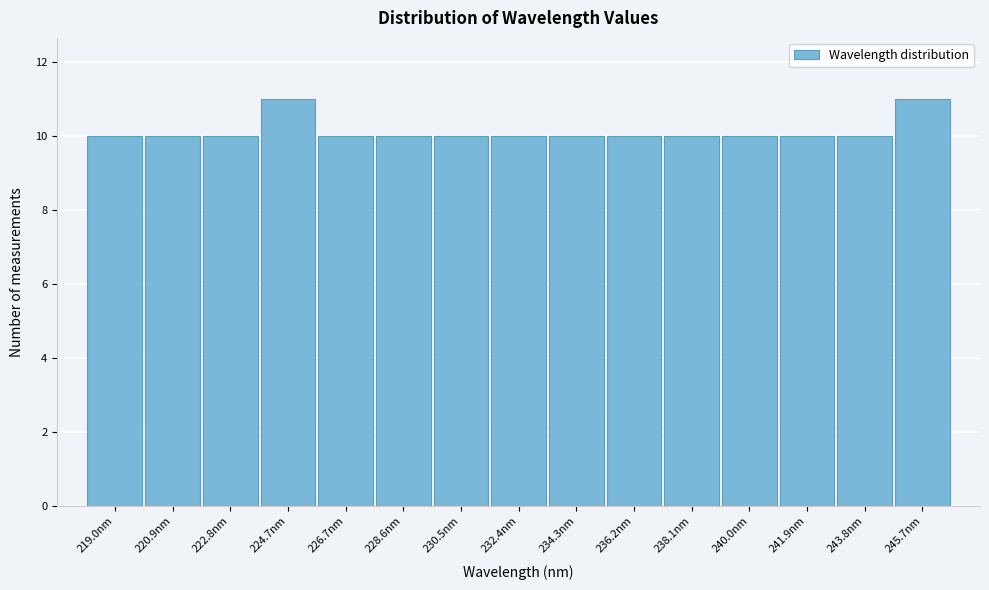

Reading left to right, list every bar in this chart as the range it spans on the x-axis followed by its height. Neither the bar edges nor the heights are printed on the chart, so give them approximately, as read against the axes.

218.0 to 220.0: 10
220.0 to 221.8: 10
221.8 to 223.8: 10
223.8 to 225.6: 11
225.6 to 227.6: 10
227.6 to 229.6: 10
229.6 to 231.4: 10
231.4 to 233.4: 10
233.4 to 235.2: 10
235.2 to 237.2: 10
237.2 to 239.0: 10
239.0 to 241.0: 10
241.0 to 242.8: 10
242.8 to 244.8: 10
244.8 to 246.8: 11